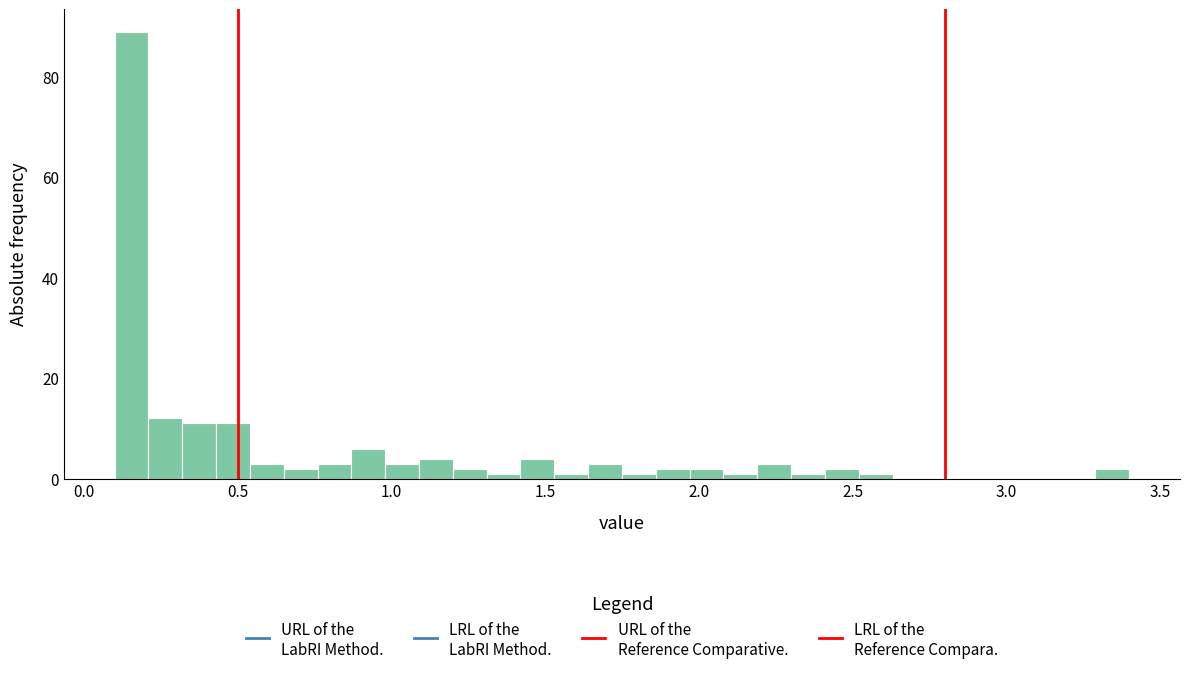

Around what value on the x-axis is the tallest bar? Give the approximate position of its centre, as read against the axis.

0.15